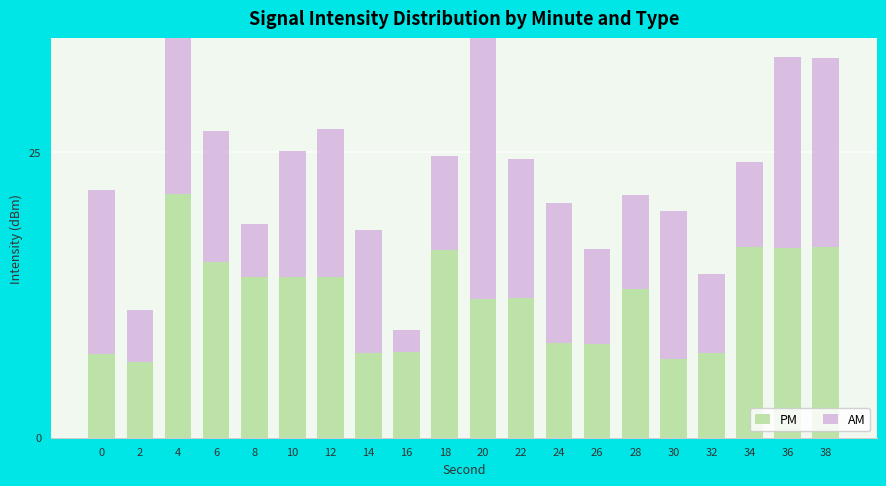

What is the sum of the PM values at 2 and 12?

20.8